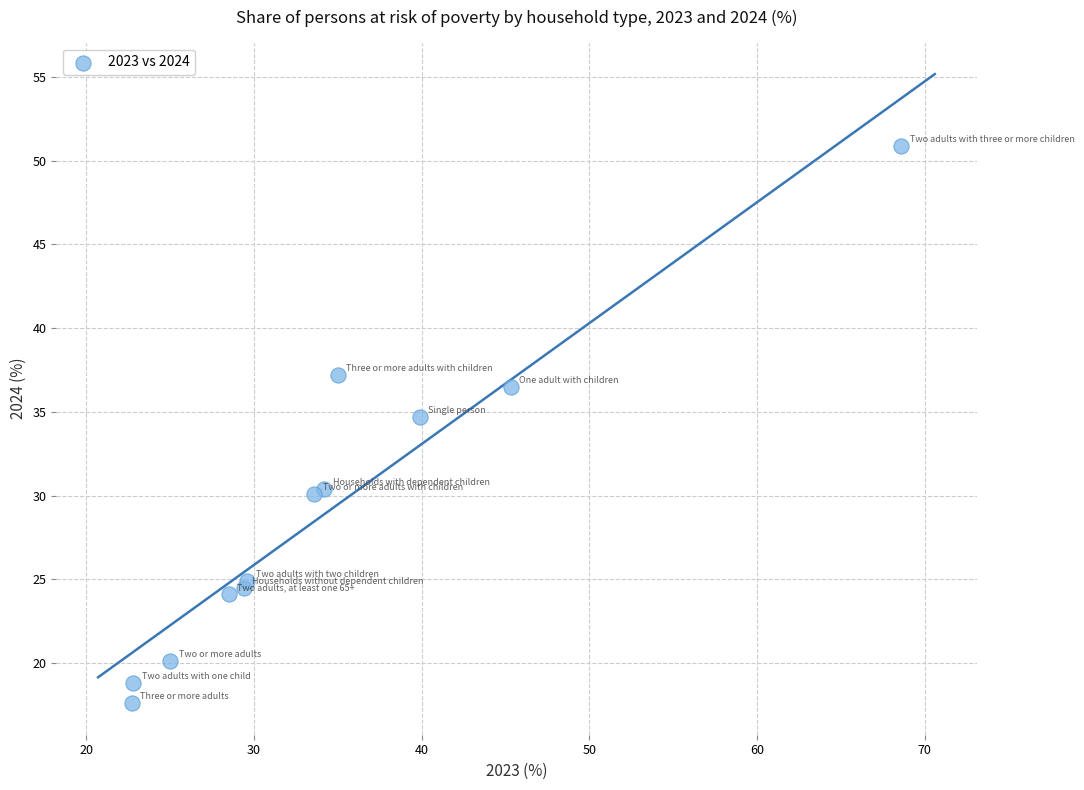

What Y value in the scatter plot is closest to 34?

34.7